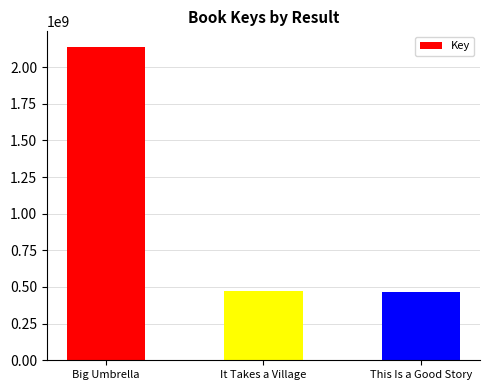

The value at It Takes a Village is 471563533. True or false?

True